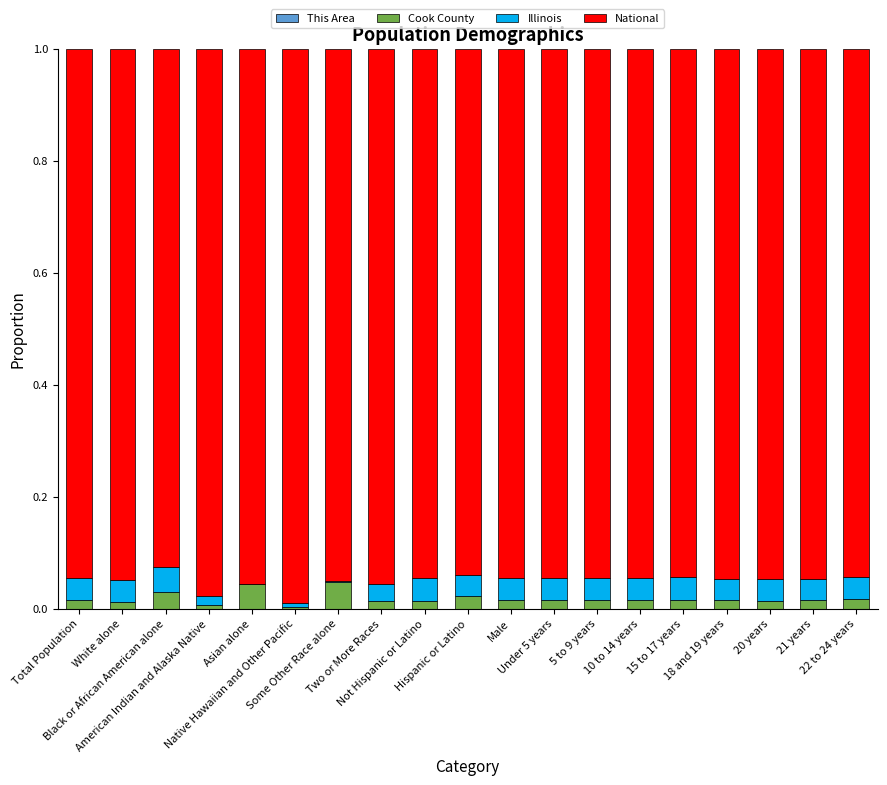

Count the number of data series in this chart.

4